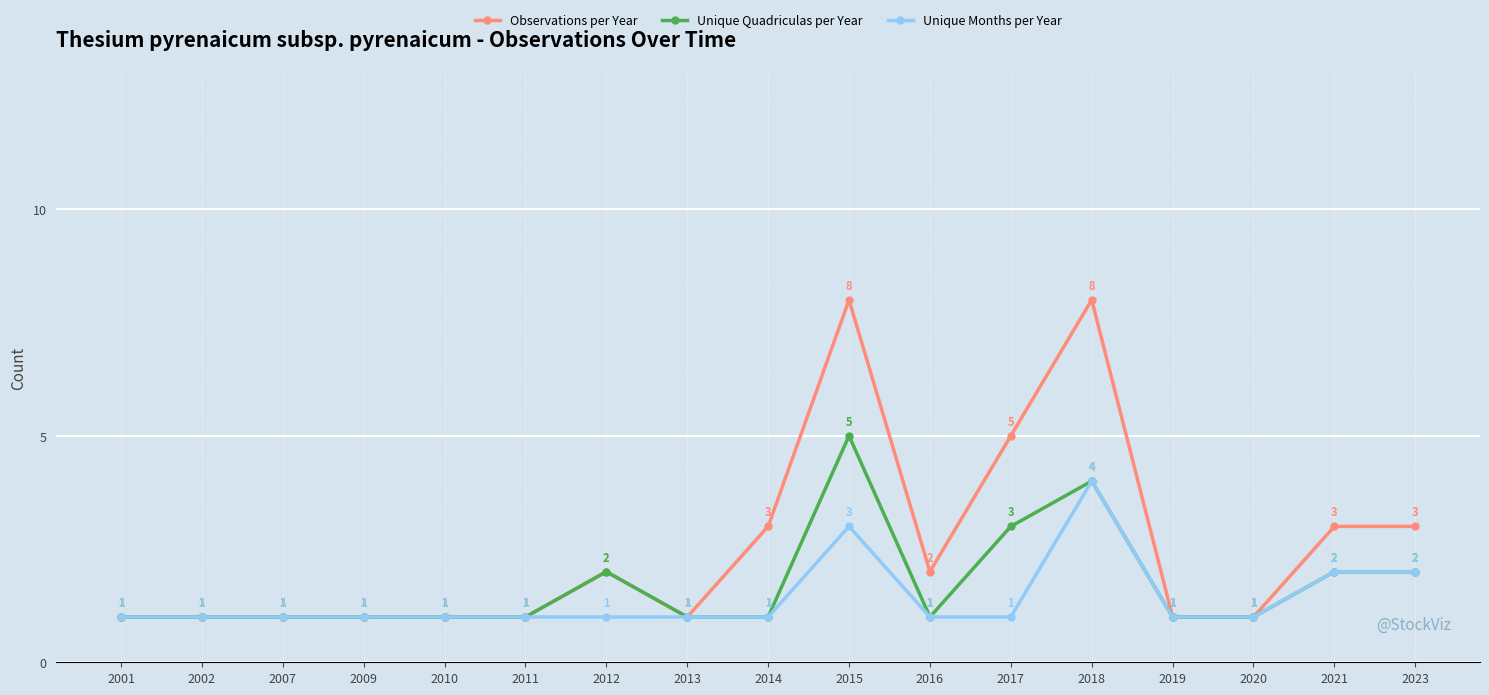

Which series has the widest spread of values?

Observations per Year